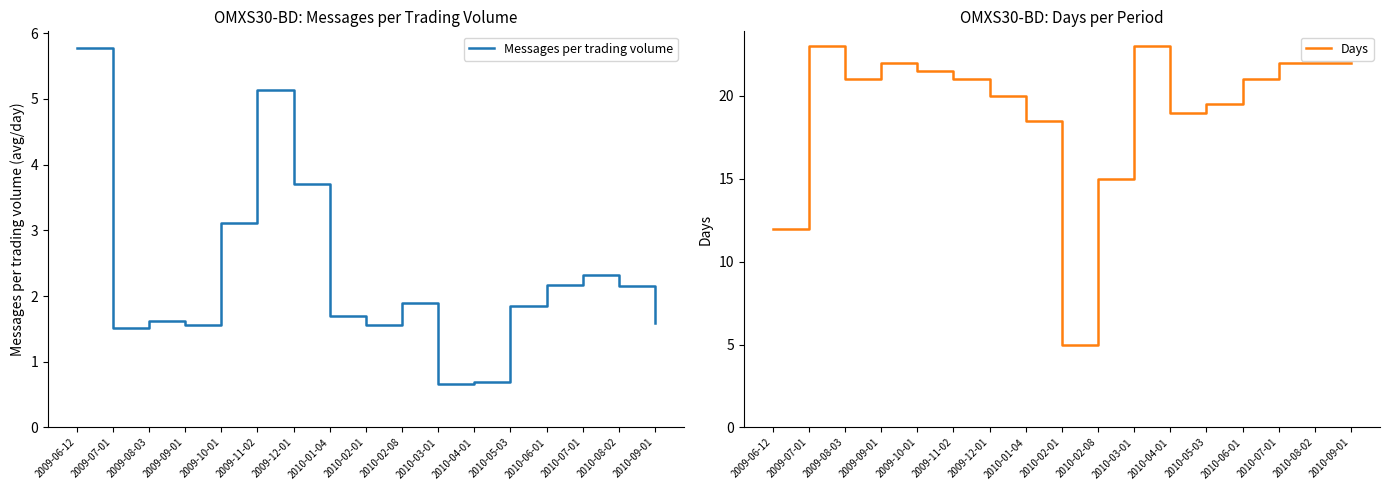

Read the Days value at 2010-02-08.

15.0